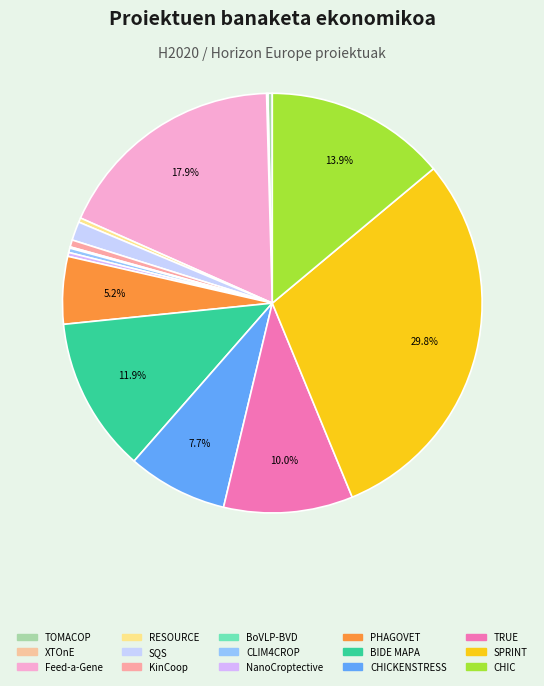

Does SQS represent more than half of the total?

No